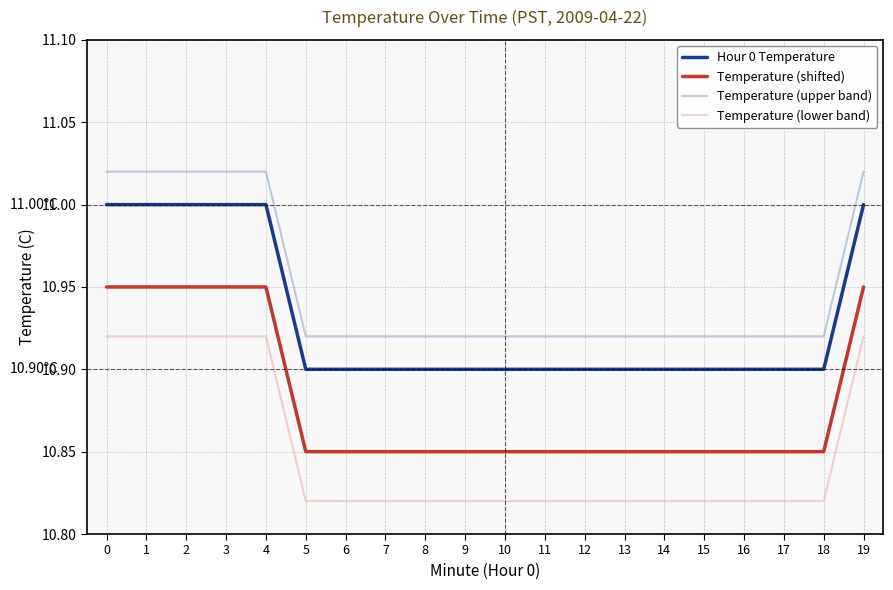

True or false: Hour 0 Temperature and Temperature (lower band) cross at least once.

False